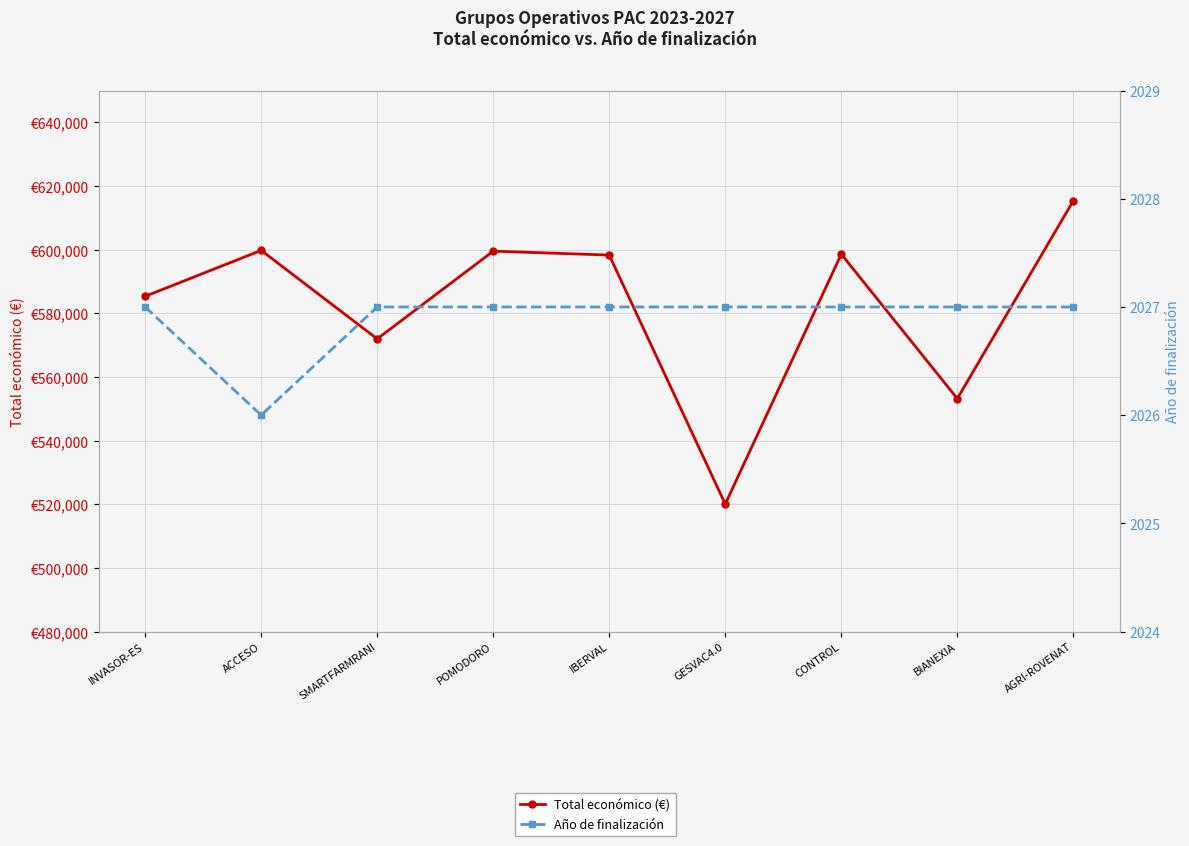

How many data points does each series have?

9